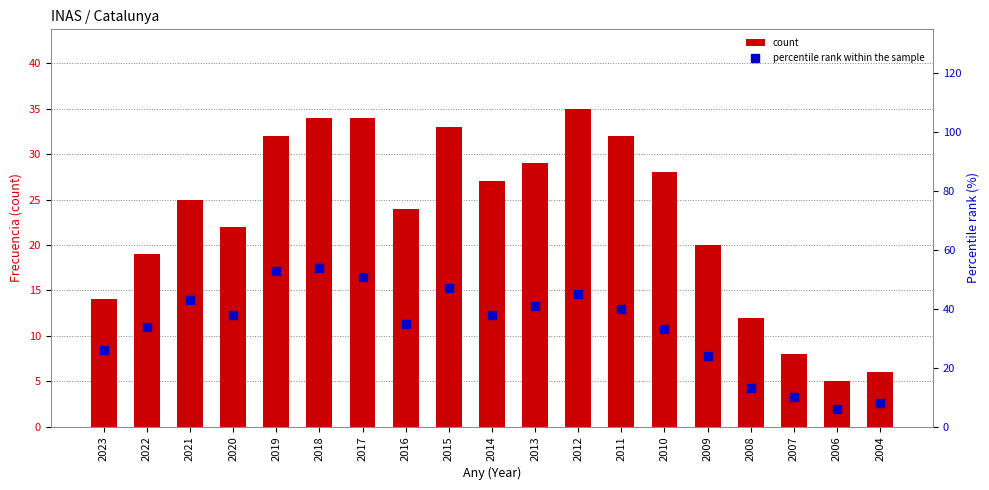

What is the total value across all series at 2013?

70